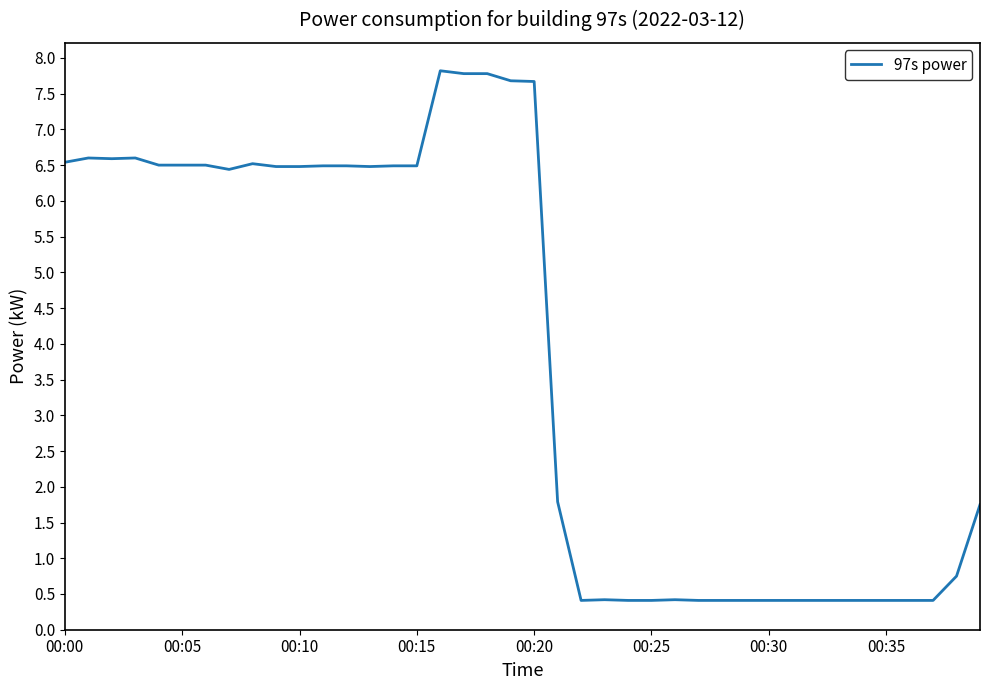

How many lines are shown in the chart?

1